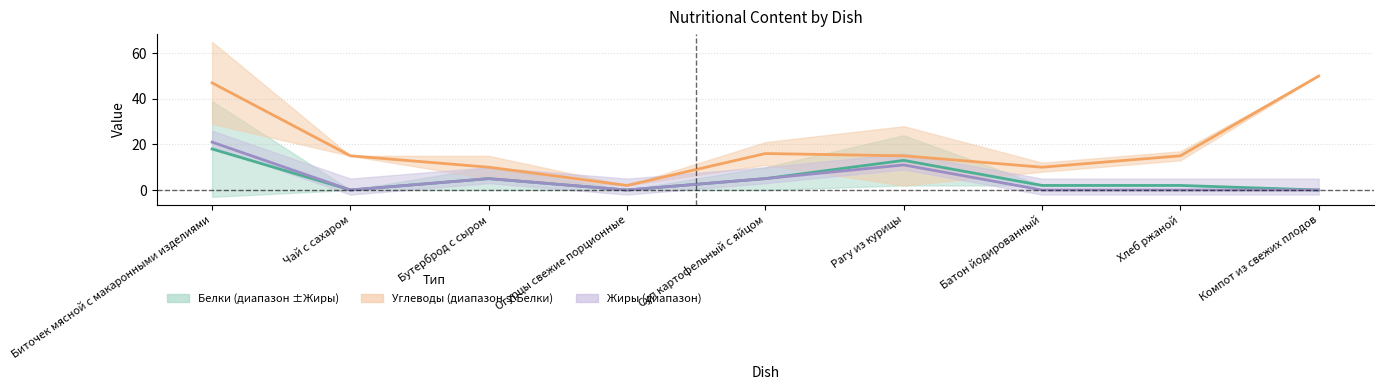

At which category does Жиры reach its first local peak?

Бутерброд с сыром